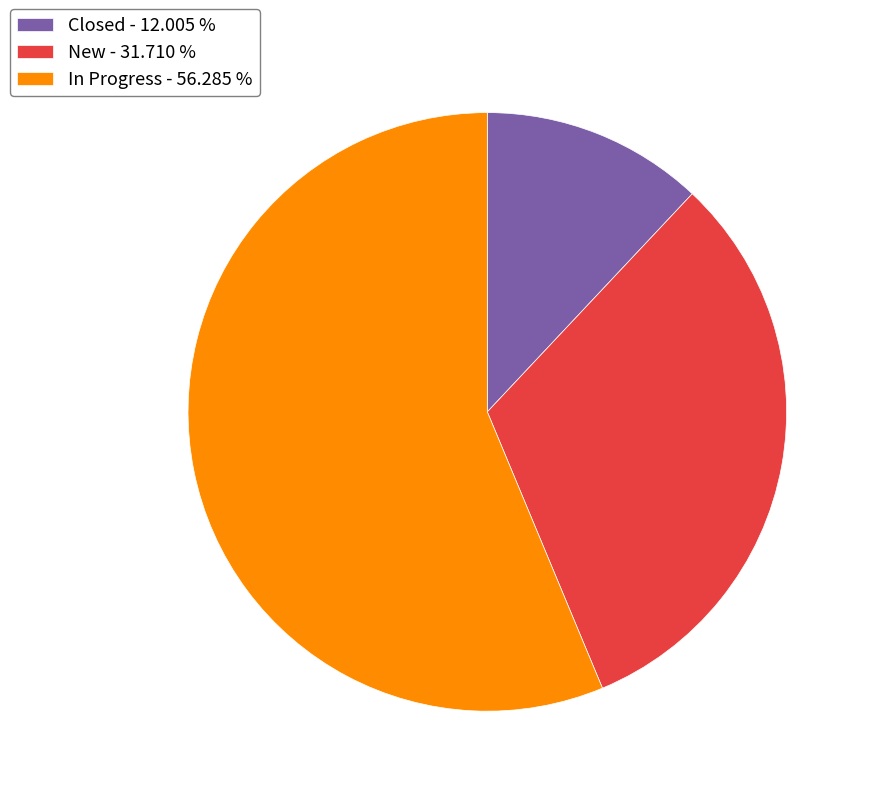

Is In Progress the majority of the pie?

Yes